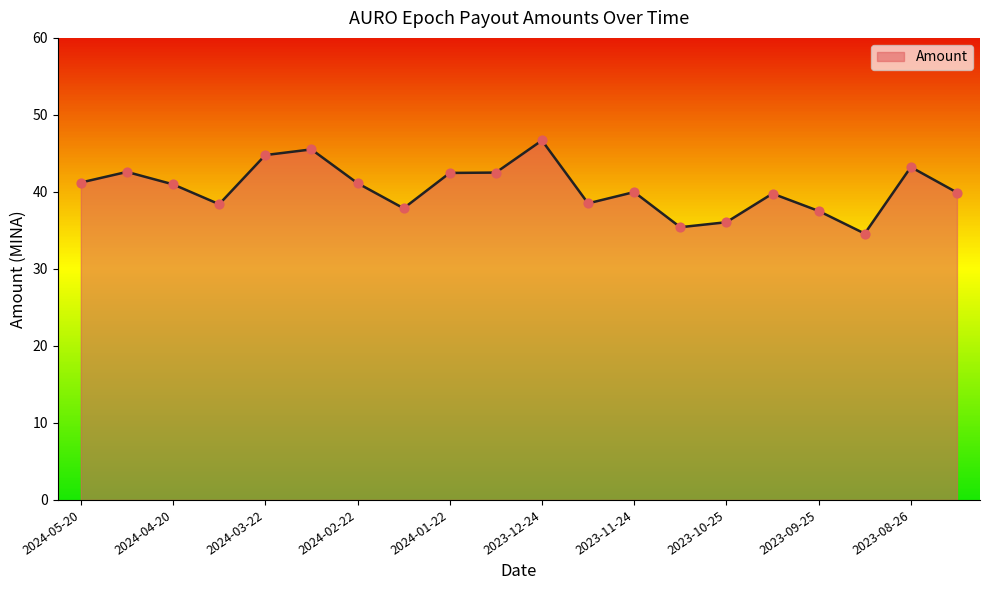

What is the minimum value shown in the chart?

34.6